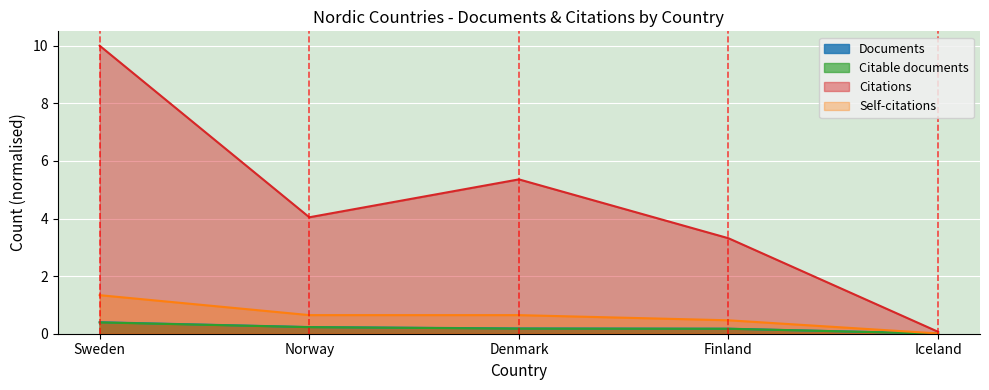

The value of Self-citations at Denmark is 0.9. True or false?

False